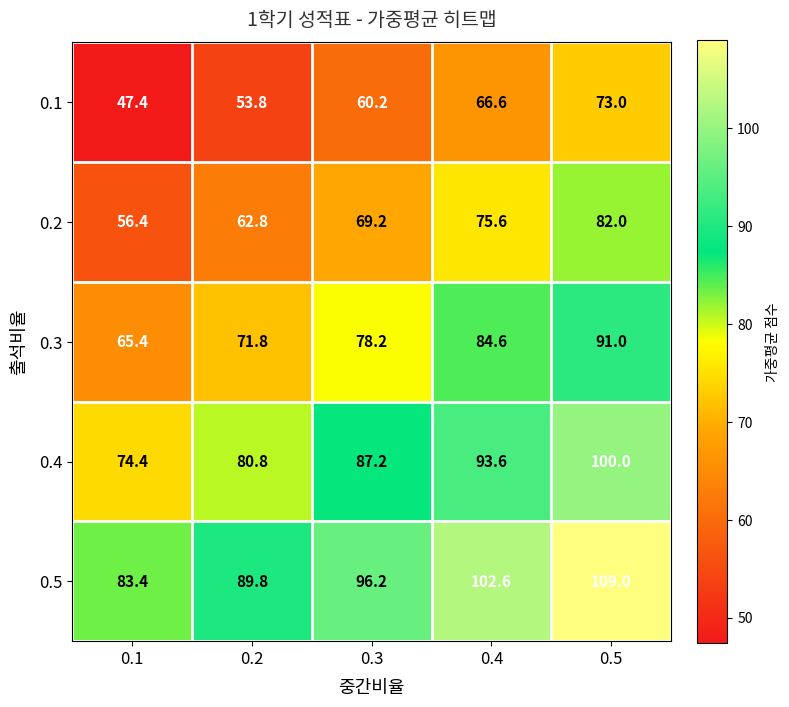

What is the maximum value shown in the chart?

109.0